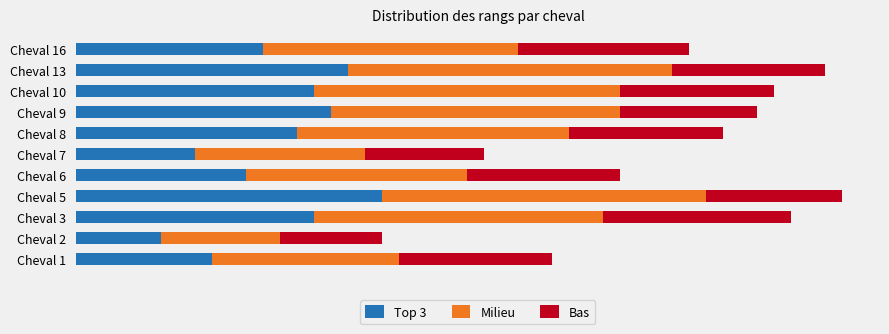

What are all the series names shown in the legend?

Top 3, Milieu, Bas